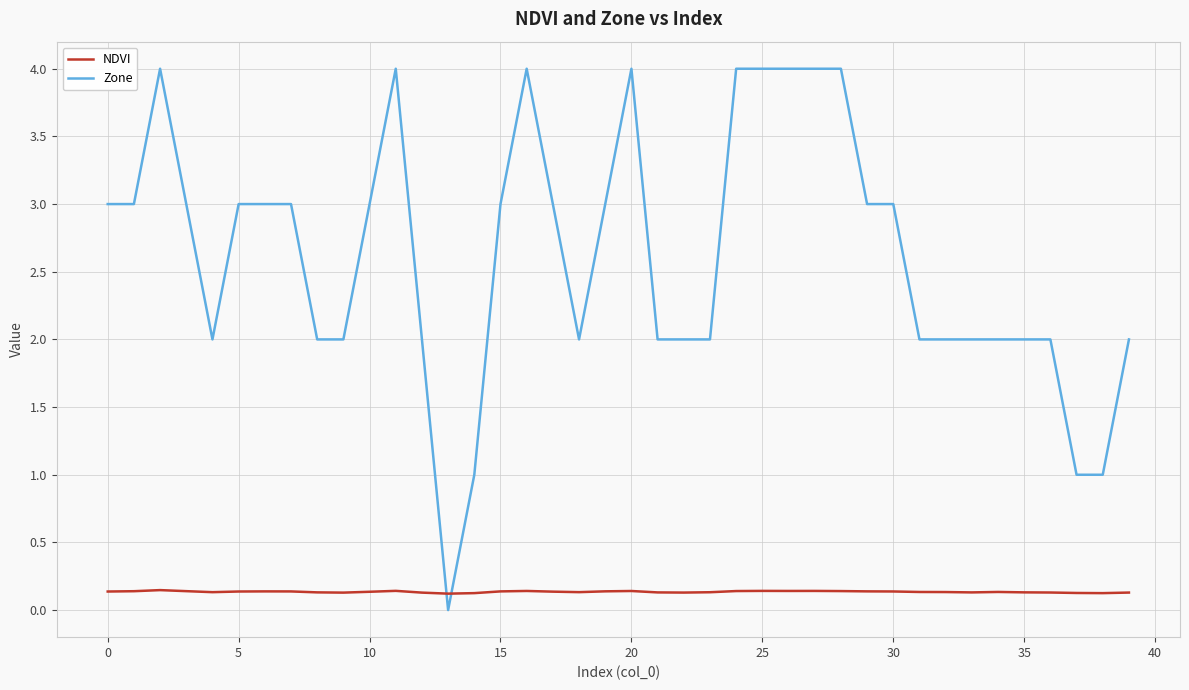

True or false: NDVI has more than 1 interior local peaks.

True